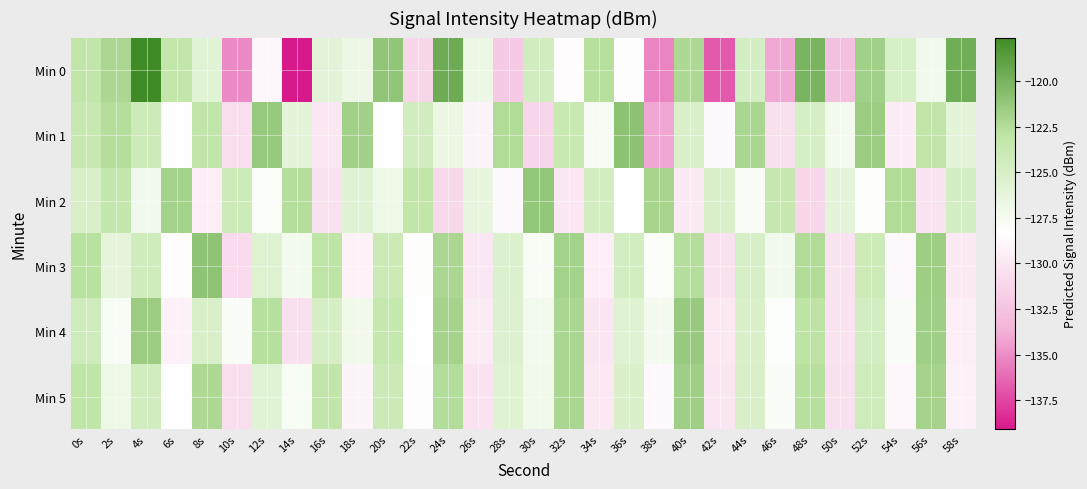

At 2s, list the series in order from smallest to largest.

Min 4, Min 5, Min 3, Min 2, Min 1, Min 0